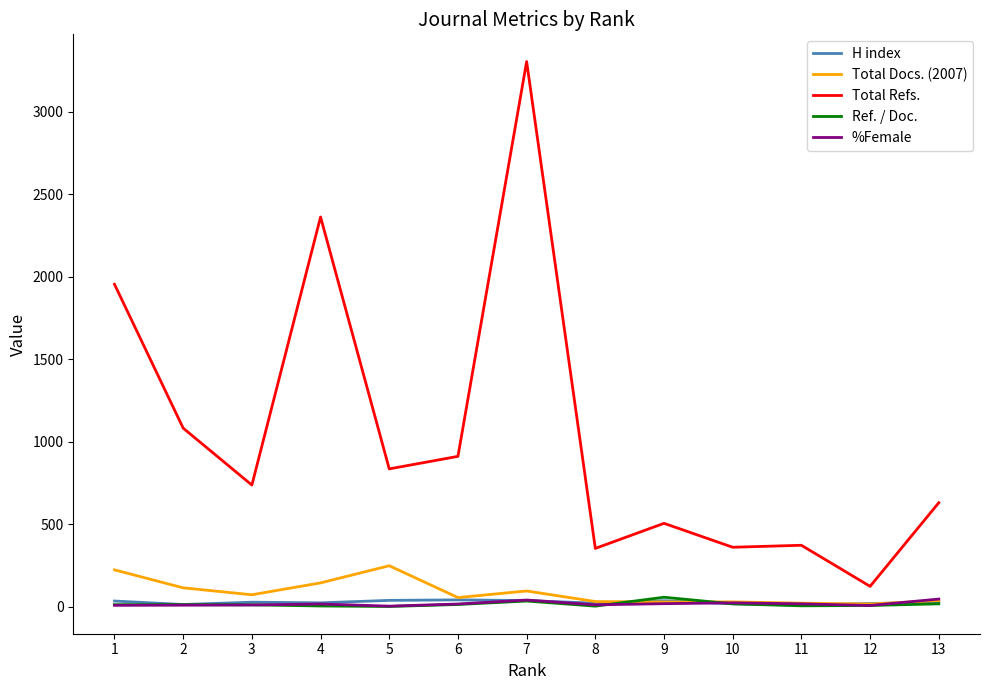

True or false: Total Refs. and H index cross at least once.

False